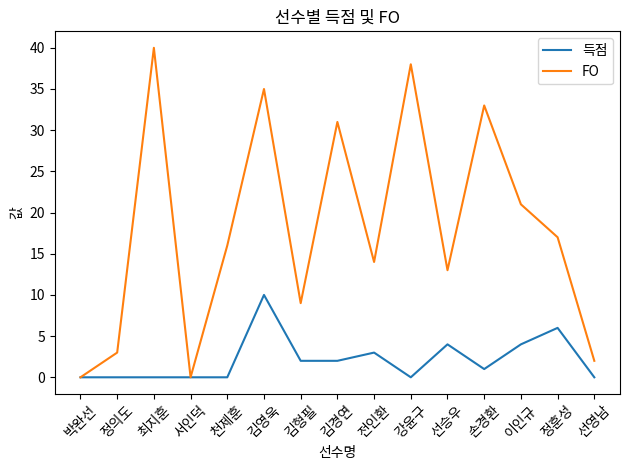

What is the difference between the maximum and minimum values in the FO series?

40